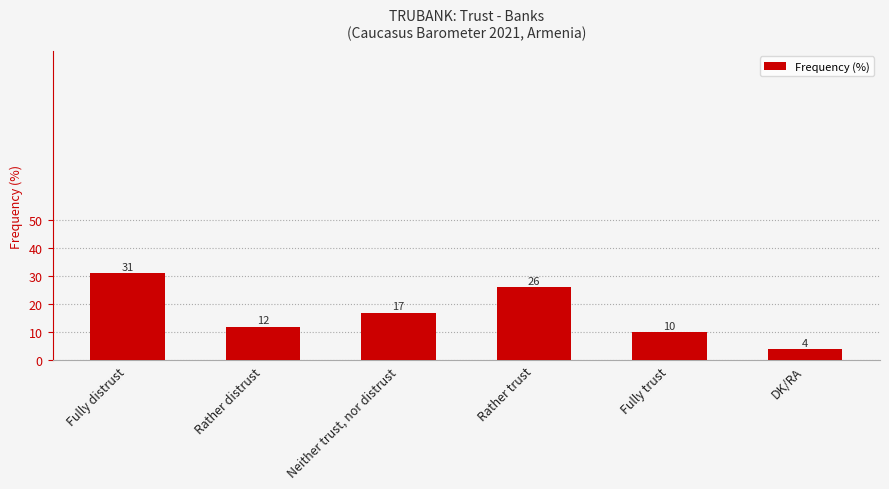

True or false: the data shows 31 at Fully distrust.

True